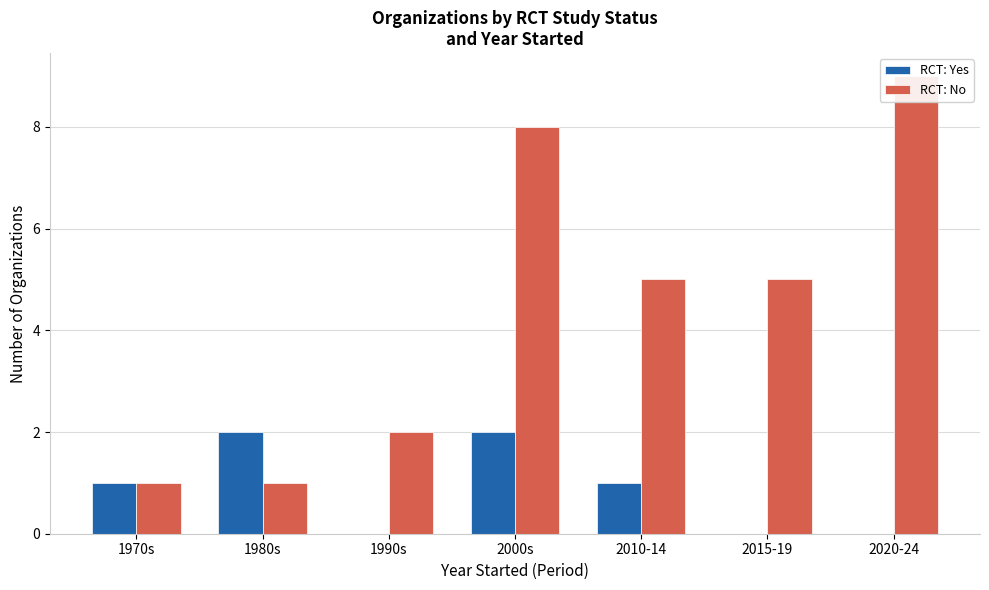

True or false: RCT: Yes has a value of 1 at 1970s.

False